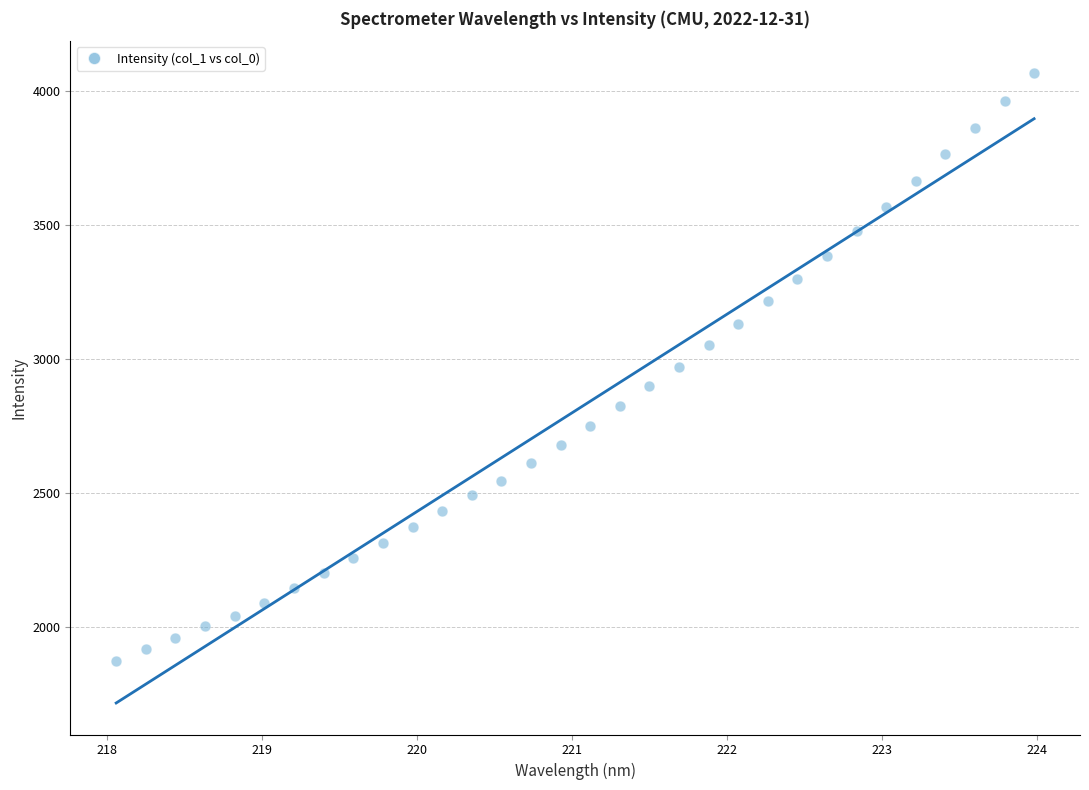

What is the range of X values (max minus min)?

5.9